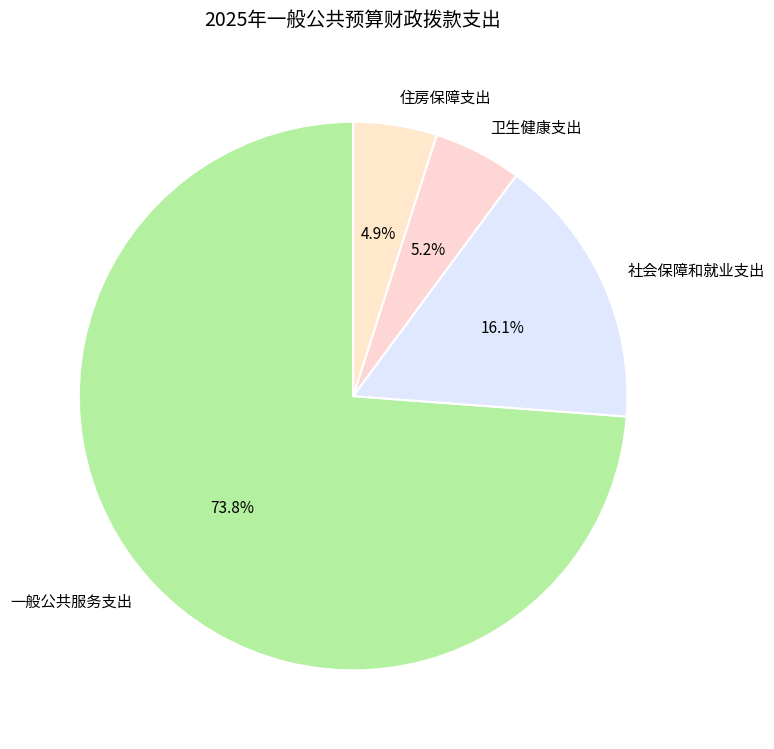

To the nearest percent, what is the average slice percentage?

25%